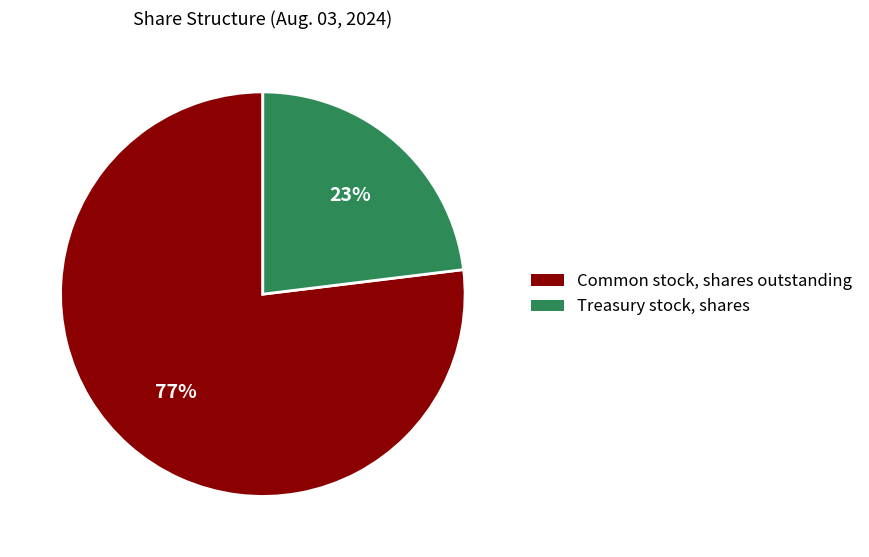

Is the sum of Treasury stock, shares and Common stock, shares outstanding greater than half?

Yes